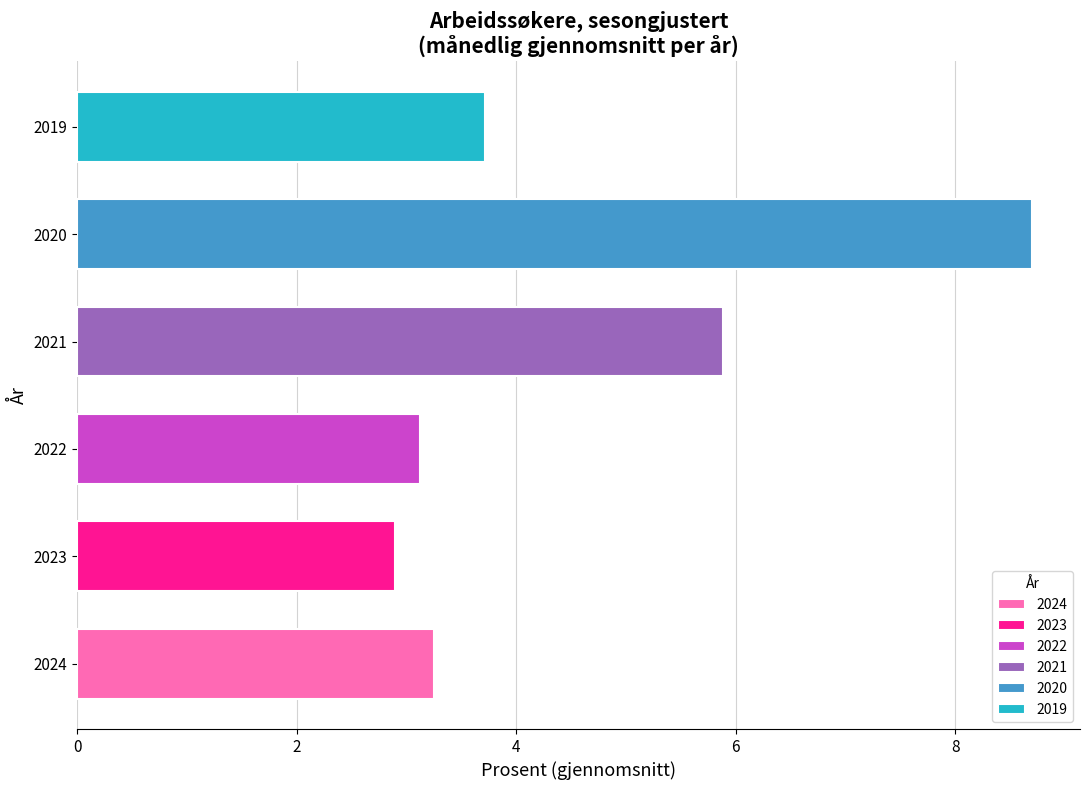

Which category has the lowest value across all series?

2023